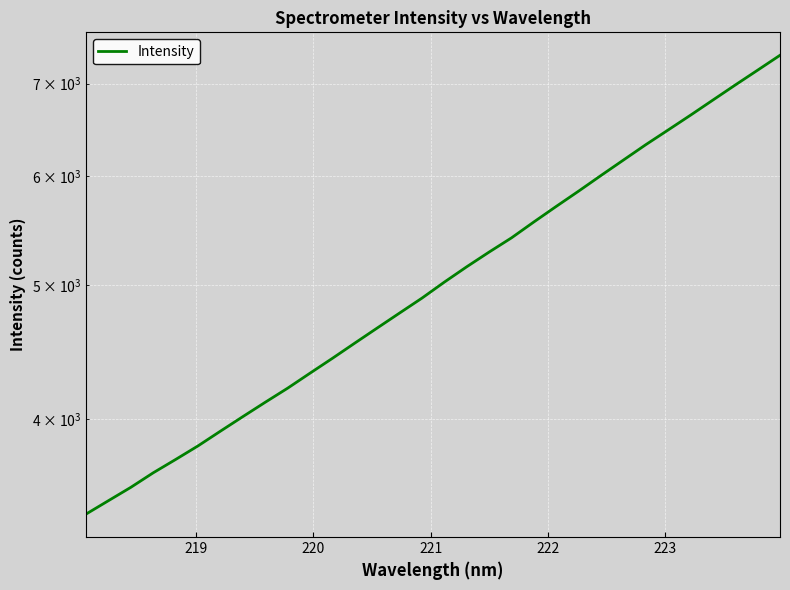

What is the value of the 31st point from the left?

7158.1